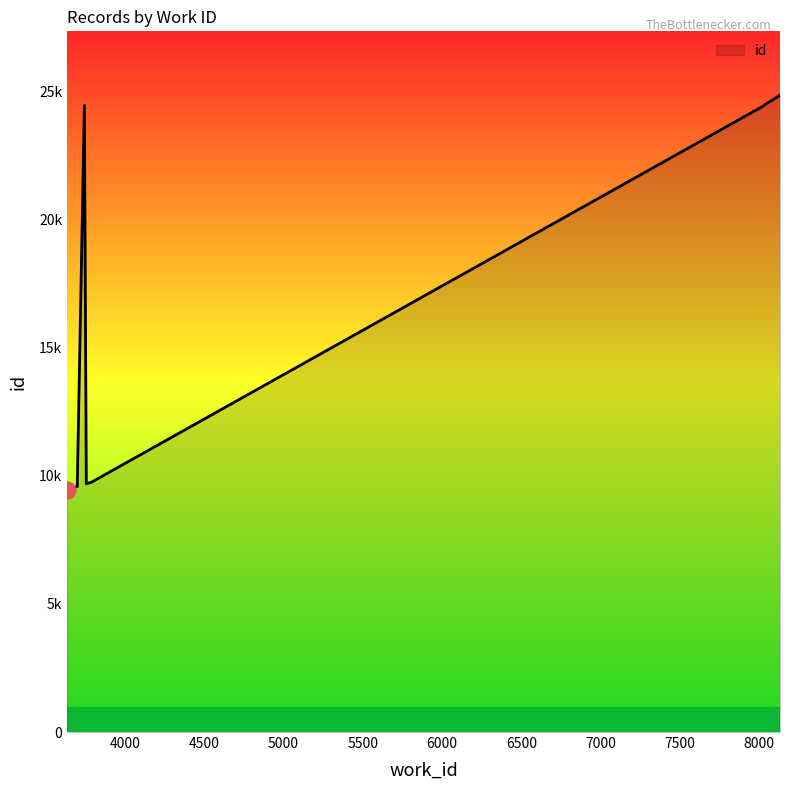

List the labels in order of value, smallest first.

3636, 3700, 3757, 3790, 8024, 3745, 8041, 8131, 8131, 8131